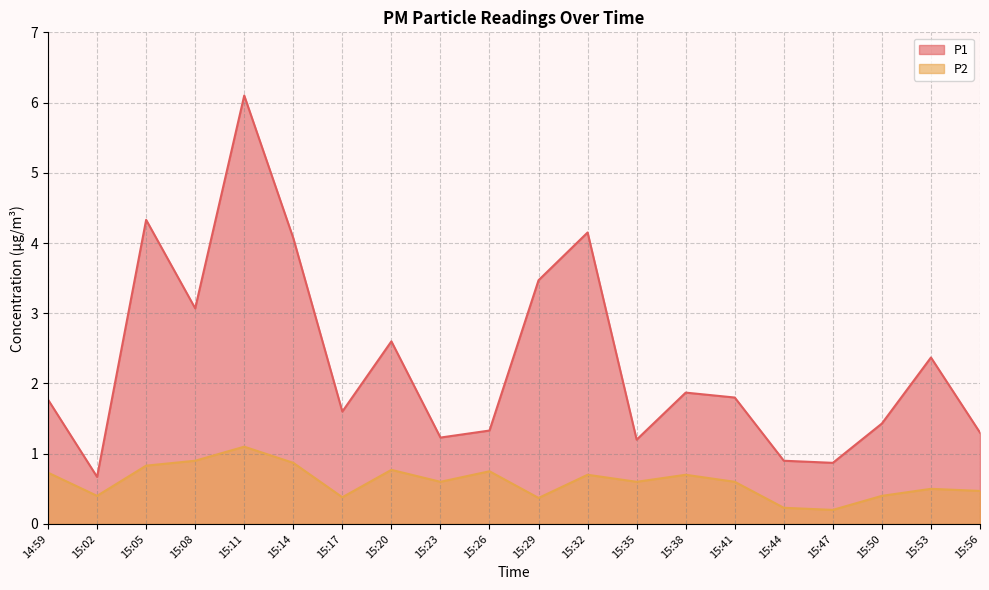

Which category has the lowest value across all series?

15:47